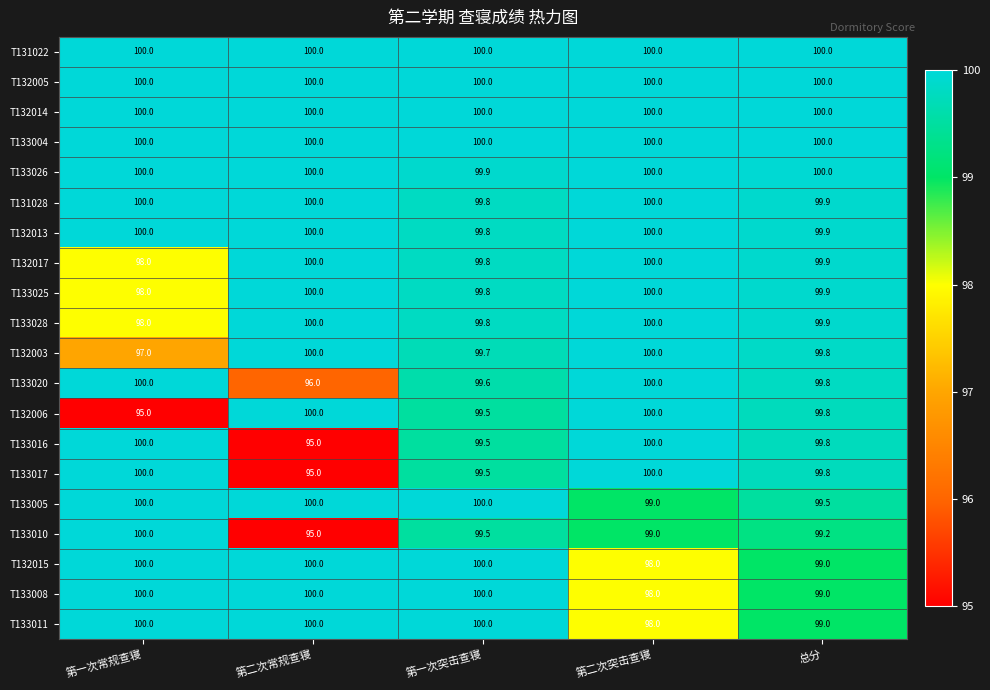

At which category is the sum across all series the highest?

第一次突击查寝